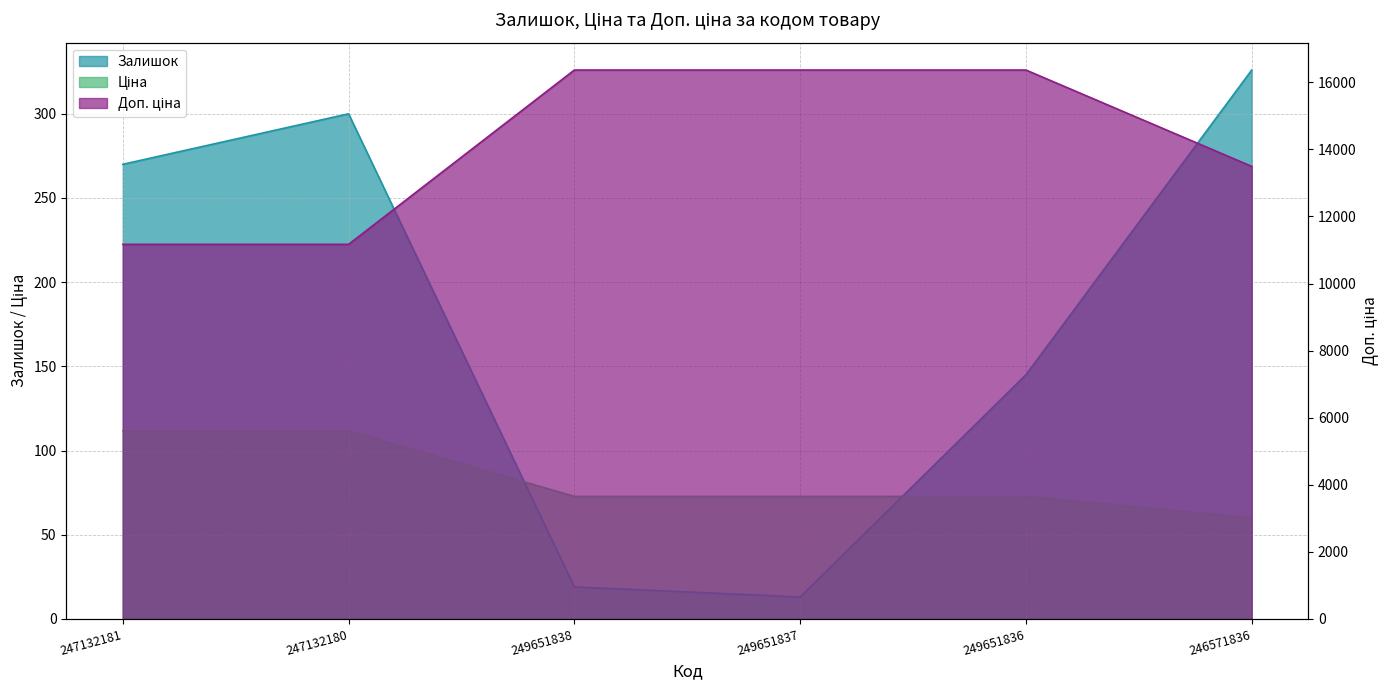

What is the label of the 5th point from the right?

247132180